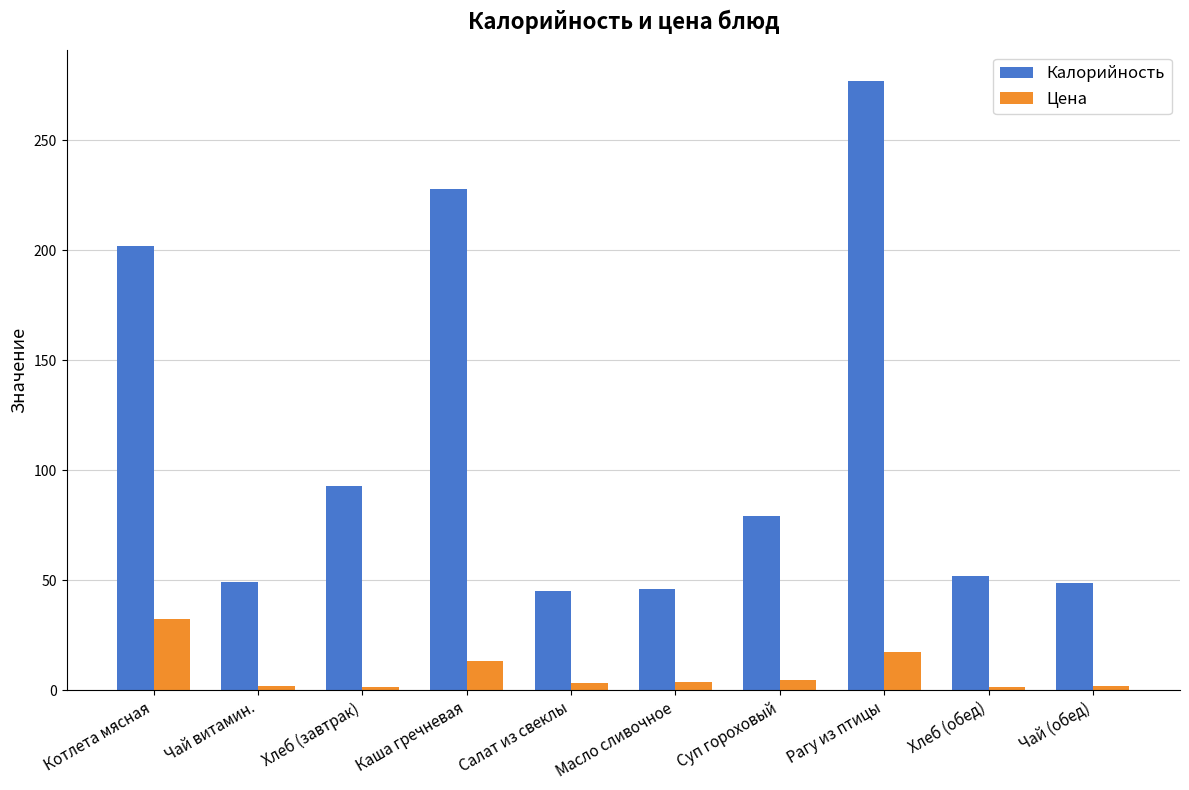

At which label does Цена first exceed 3?

Котлета мясная